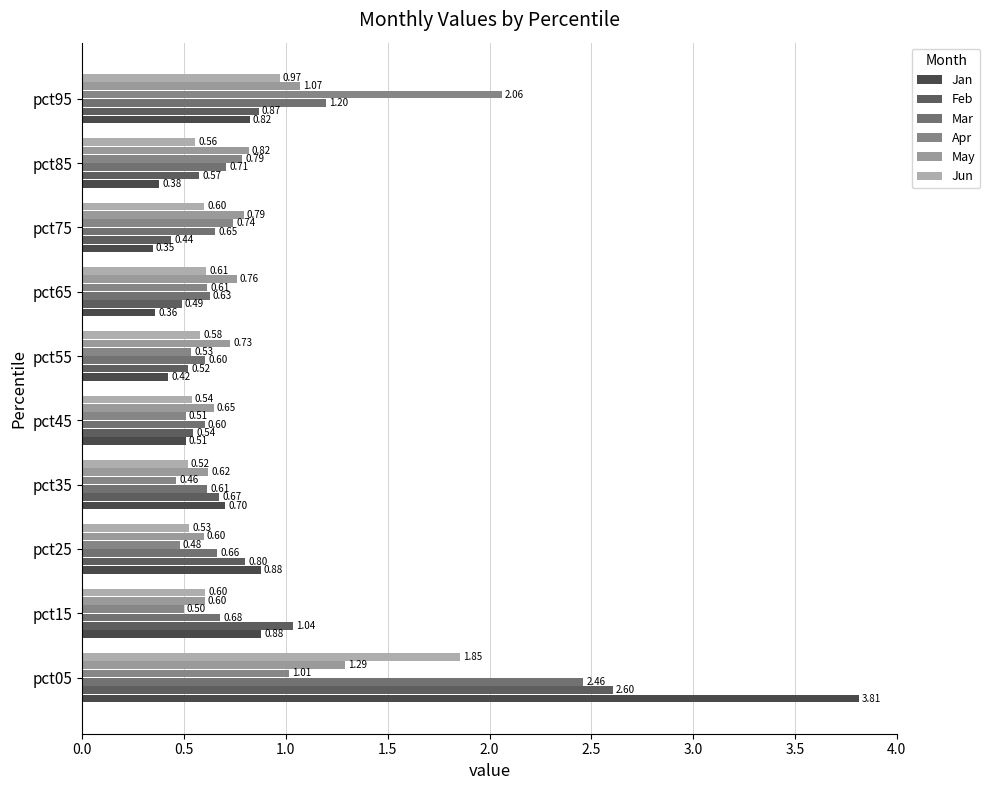

How many distinct data groups are displayed?

6